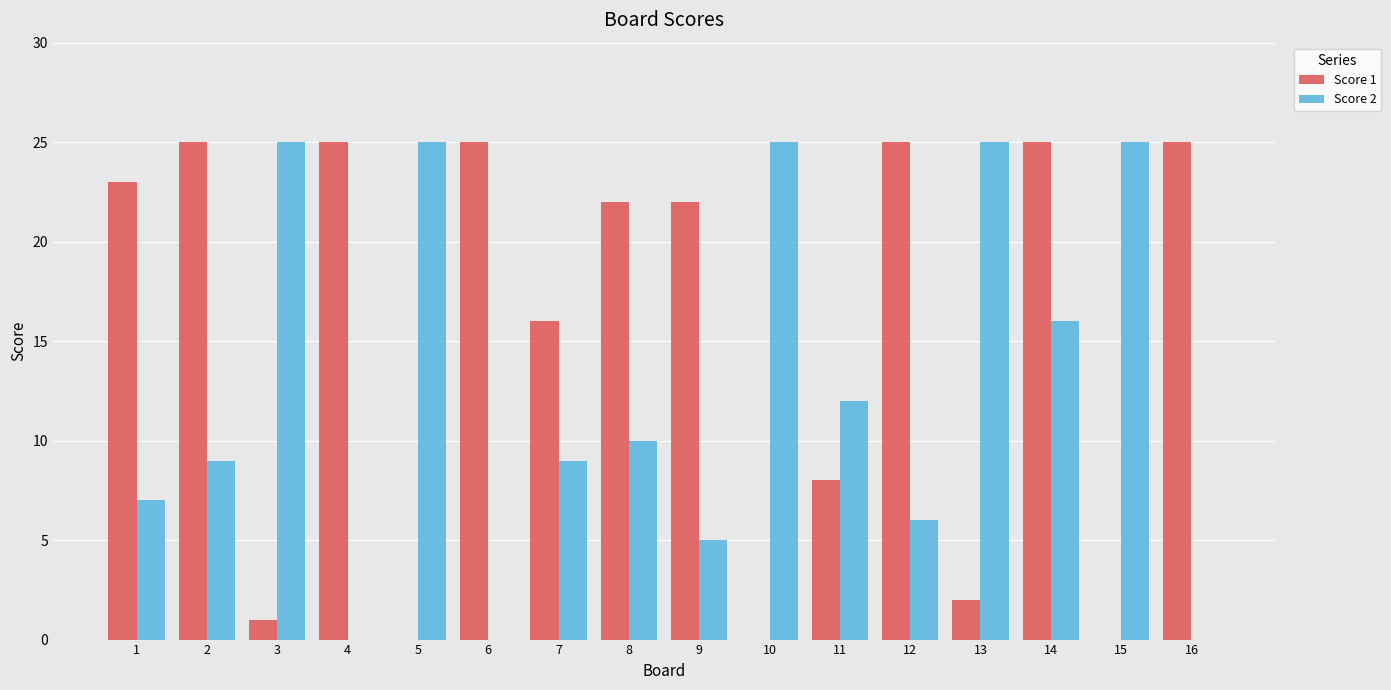

Is the value of Score 2 at 9 greater than the value of Score 1 at 6?

No